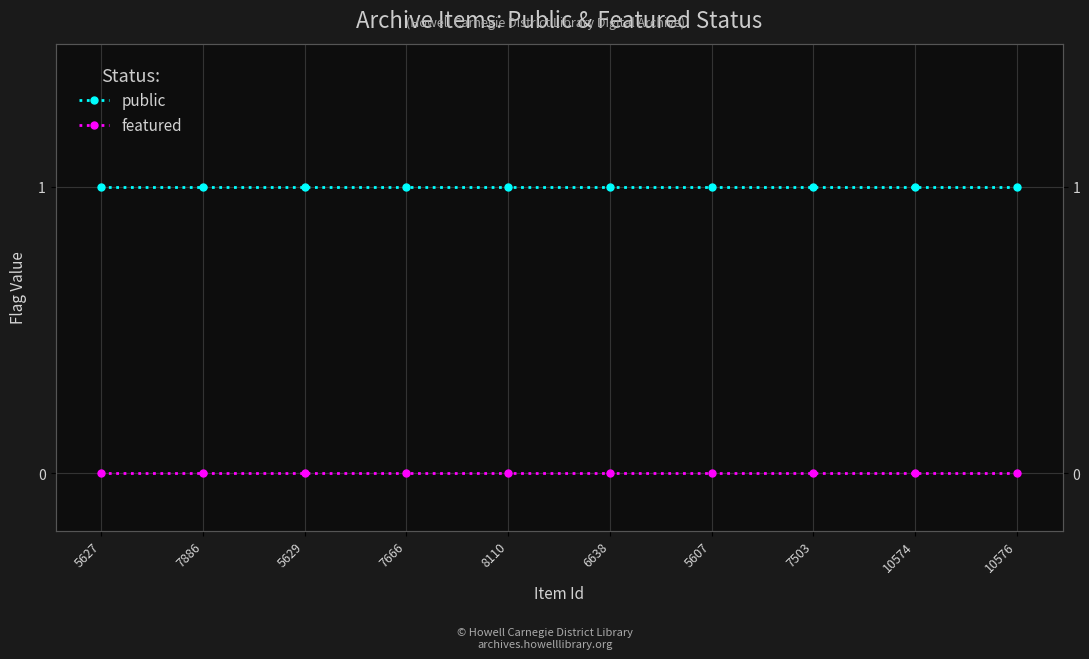

Reading right to left, list all the values displayed in this chart.

public: 1	1	1	1	1	1	1	1	1	1
featured: 0	0	0	0	0	0	0	0	0	0